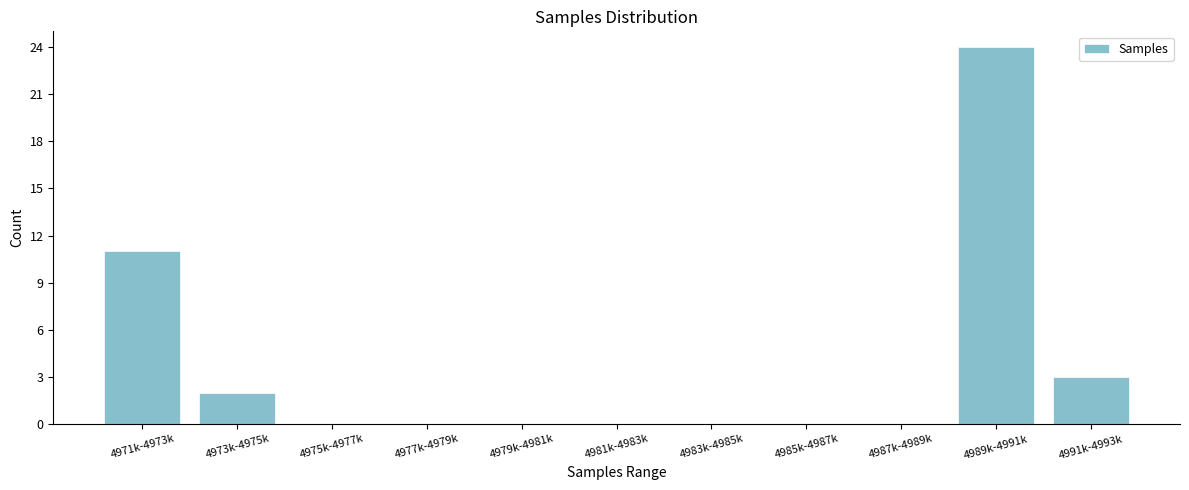

Reading left to right, extract all data points from this chart.

4971k-4973k=11	4973k-4975k=2	4975k-4977k=0	4977k-4979k=0	4979k-4981k=0	4981k-4983k=0	4983k-4985k=0	4985k-4987k=0	4987k-4989k=0	4989k-4991k=24	4991k-4993k=3